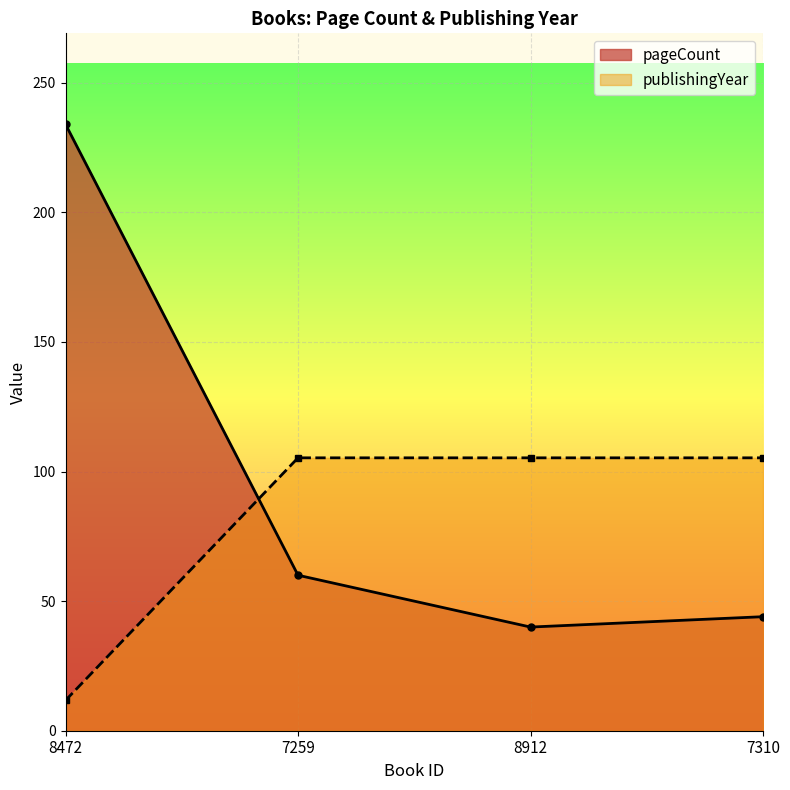

What is the value of the pageCount point at the 1st from the left?

234.0